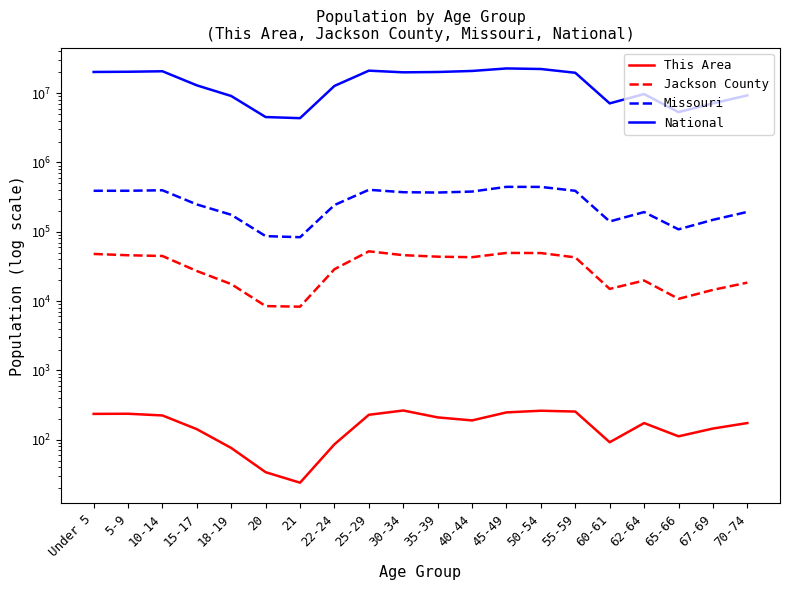

Is the value of Jackson County at Under 5 greater than the value of Missouri at 25-29?

No